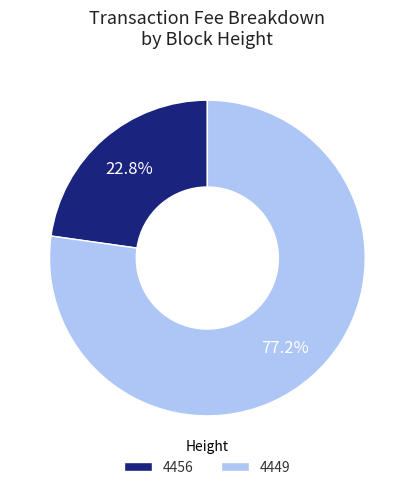

What is the ratio of the value at 4456 to the value at 4449?

0.3